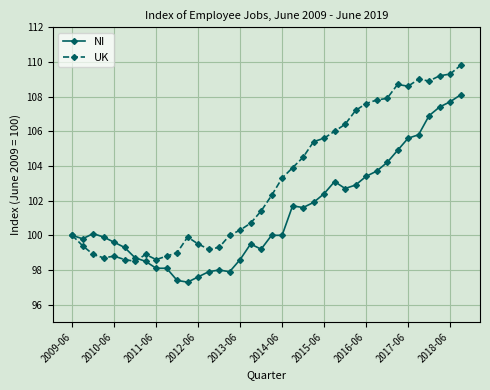

What is the minimum value for UK?

98.5